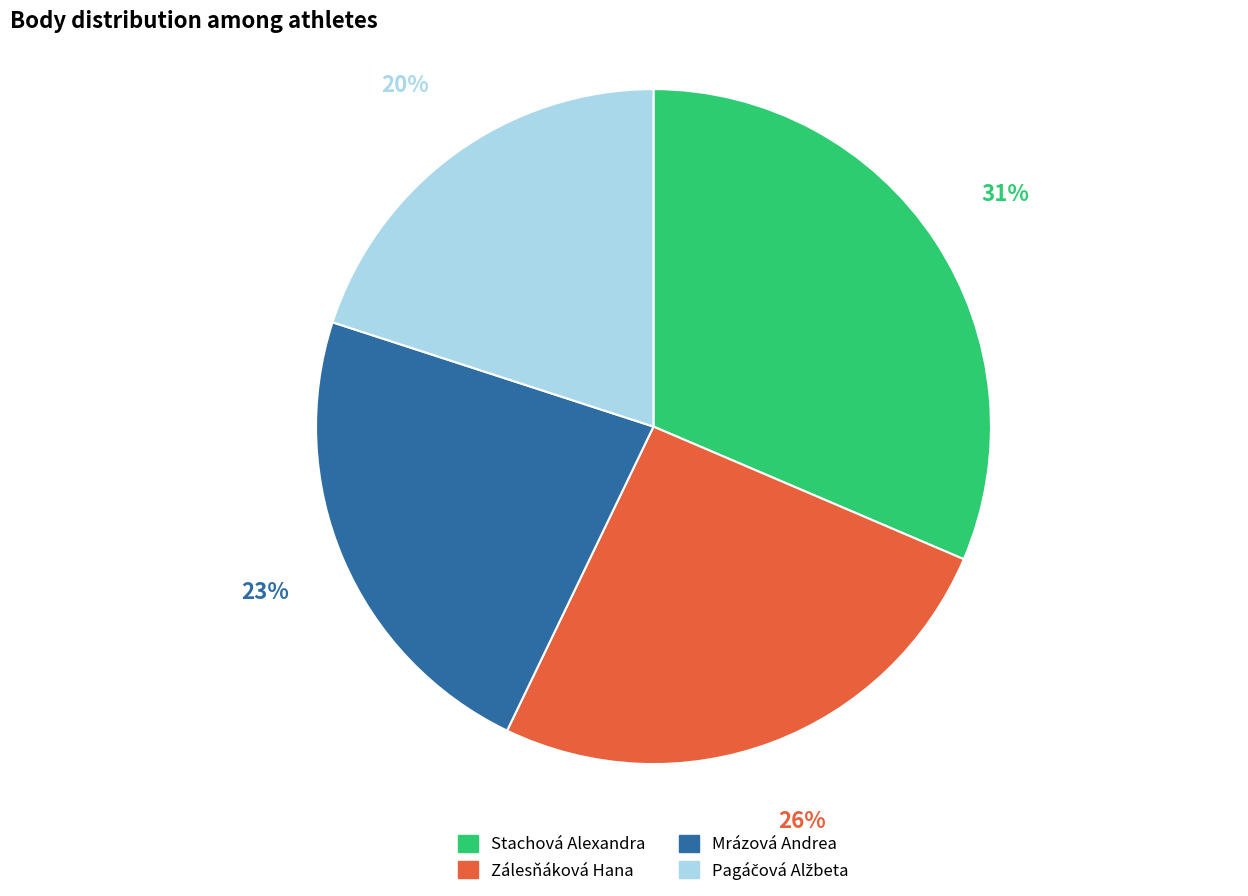

The Stachová Alexandra slice represents 31% of the pie. True or false?

True